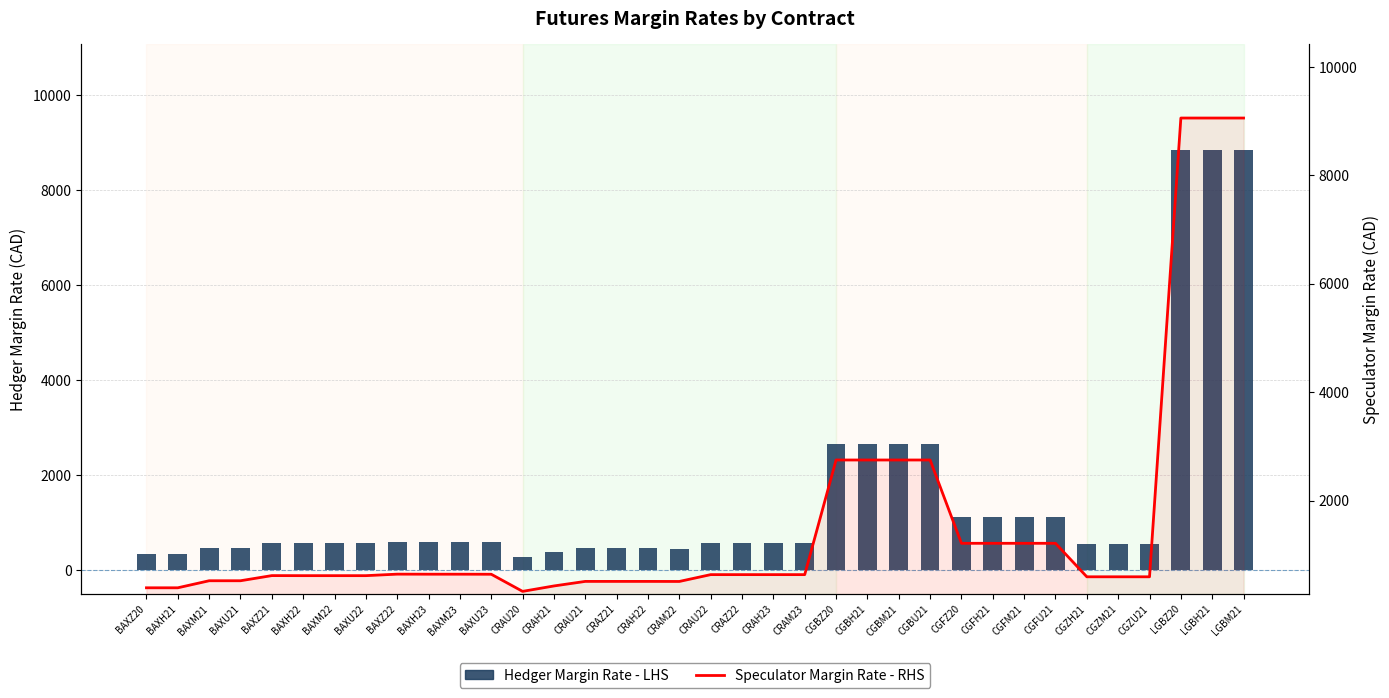

What is the label of the 20th bar from the left?

CRAZ22